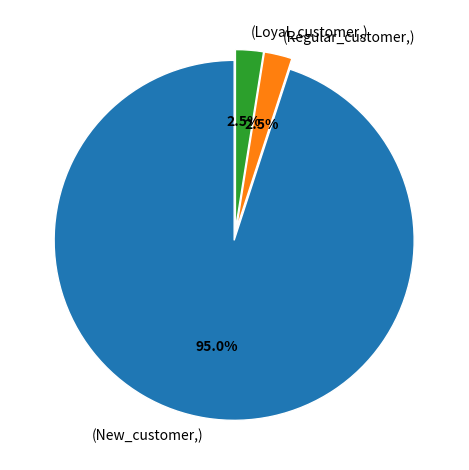

What percentage do (Loyal_customer,) and (New_customer,) together represent?

97.5%